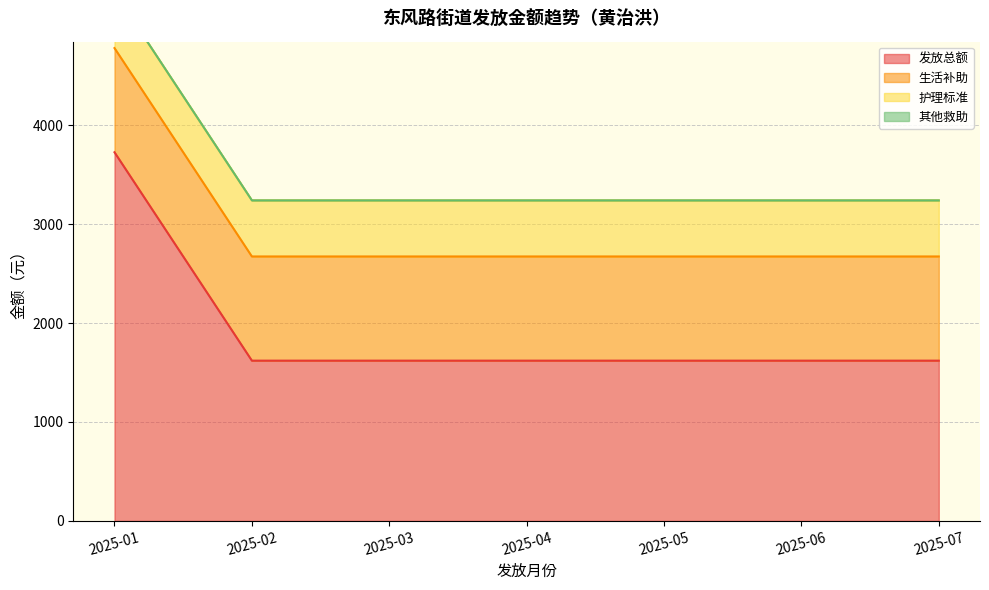

At 2025-02, list the series in order from largest to smallest.

发放总额, 生活补助, 护理标准, 其他救助